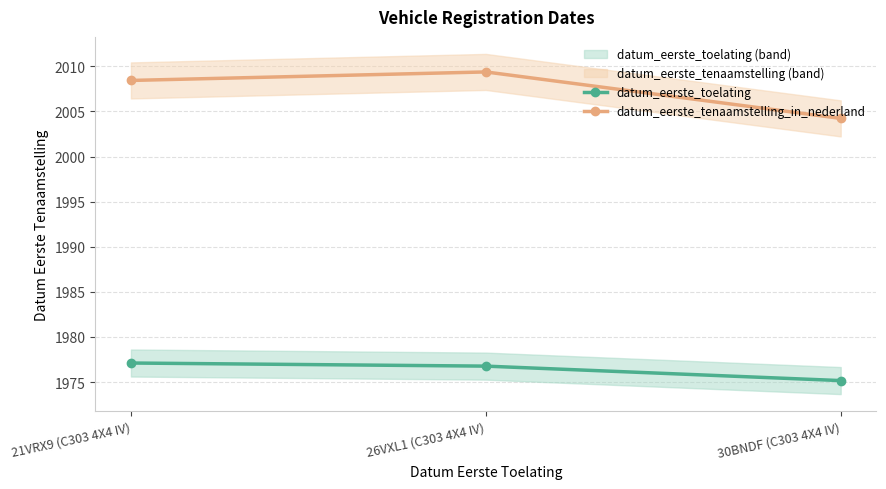

What is the value of the datum_eerste_tenaamstelling_in_nederland point at the 3rd from the left?

2004.2